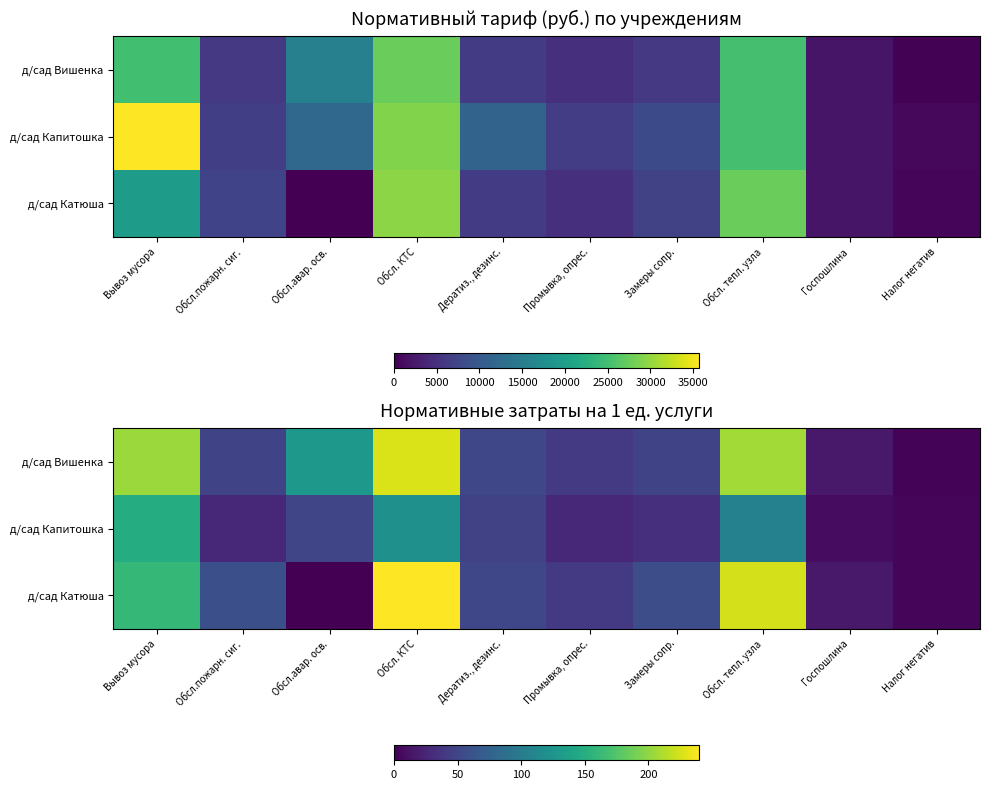

At Промывка, опрес., list the series in order from smallest to largest.

д/сад Капитошка, д/сад Катюша, д/сад Вишенка